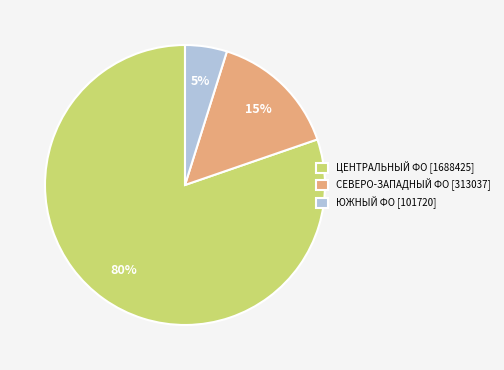

Which has a higher value, СЕВЕРО-ЗАПАДНЫЙ ФО [313037] or ЦЕНТРАЛЬНЫЙ ФО [1688425]?

ЦЕНТРАЛЬНЫЙ ФО [1688425]